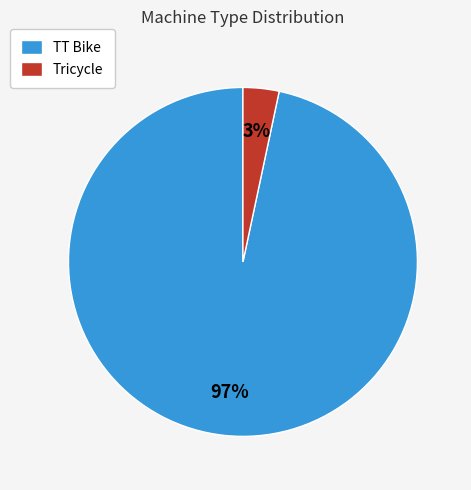

Which slice represents more than half of the pie?

TT Bike